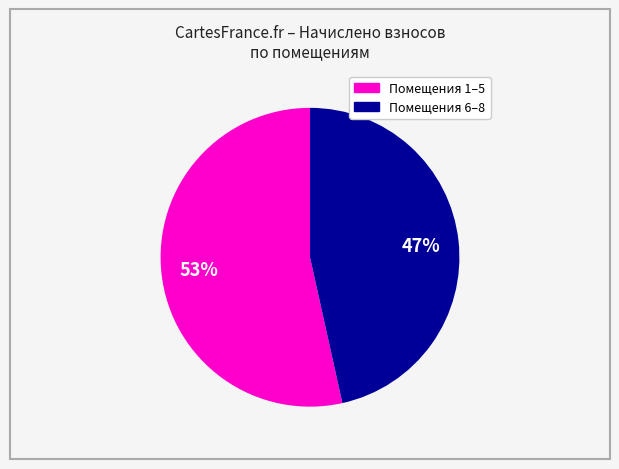

Does any single category account for the majority?

Yes